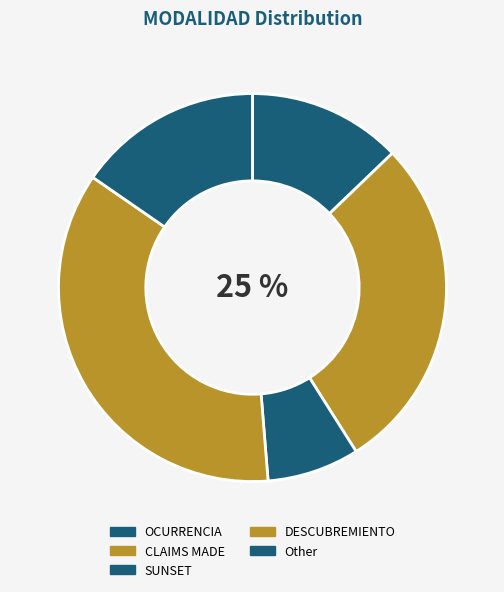

Is there a majority slice in this chart?

No